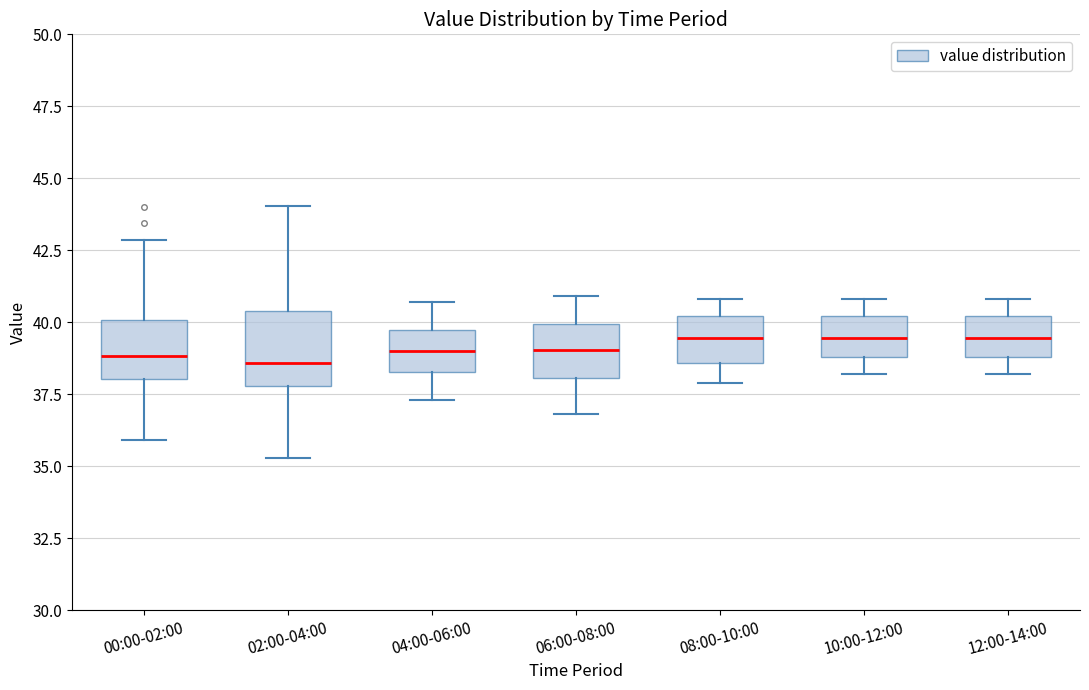

Reading left to right, transcribe this box plot: for each box, give where its median line is, the range the box spans, and where its two whiskers end, as read against the y-axis. The values are not printed on the chart, so give them approximately, as read against the axis.

00:00-02:00: median 39.0, box 38.0 to 40.0, whiskers 36.0 to 43.0
02:00-04:00: median 38.5, box 38.0 to 40.5, whiskers 35.5 to 44.0
04:00-06:00: median 39.0, box 38.5 to 39.5, whiskers 37.5 to 40.5
06:00-08:00: median 39.0, box 38.0 to 40.0, whiskers 37.0 to 41.0
08:00-10:00: median 39.5, box 38.5 to 40.0, whiskers 38.0 to 41.0
10:00-12:00: median 39.5, box 39.0 to 40.0, whiskers 38.0 to 41.0
12:00-14:00: median 39.5, box 39.0 to 40.0, whiskers 38.0 to 41.0